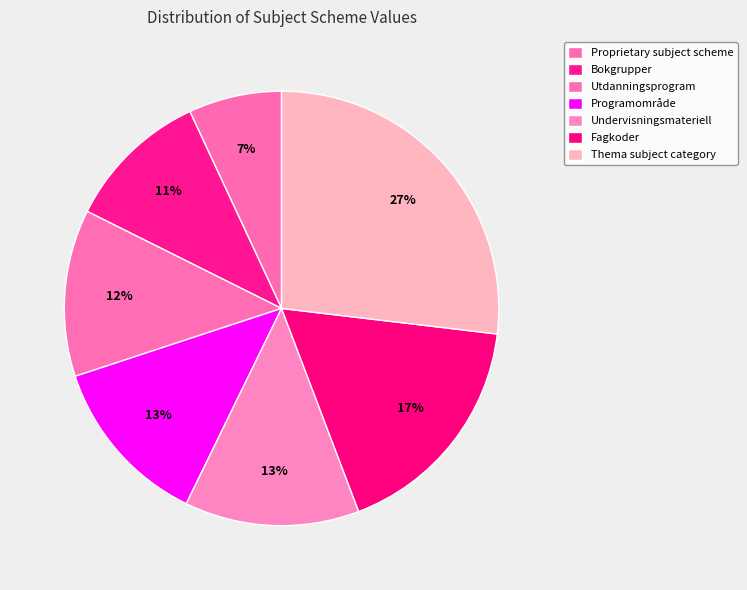

The Fagkoder slice represents 17% of the pie. True or false?

True